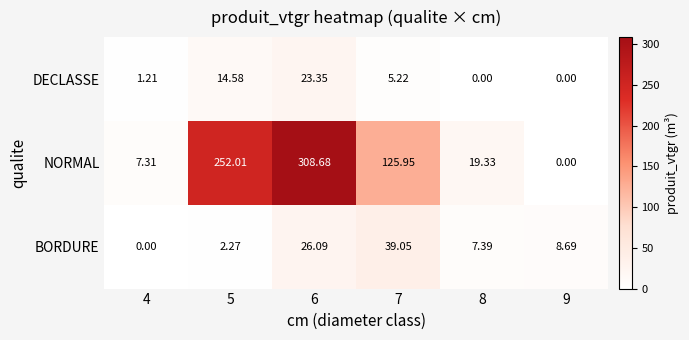

At which category is the sum across all series the highest?

6